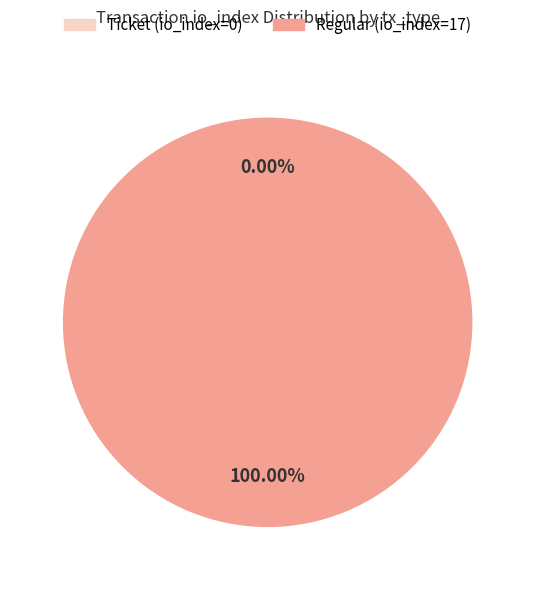

Is there any slice that represents more than half of the pie?

Yes